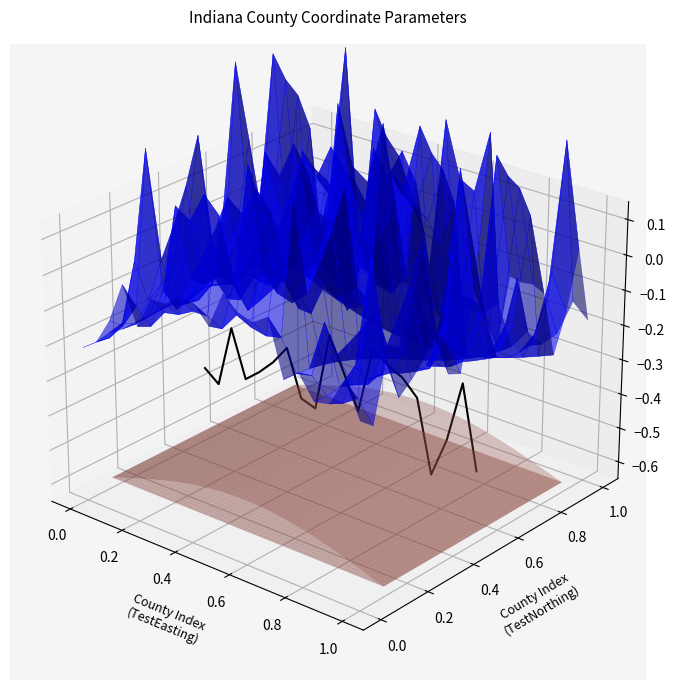

How many values are below zero?

16